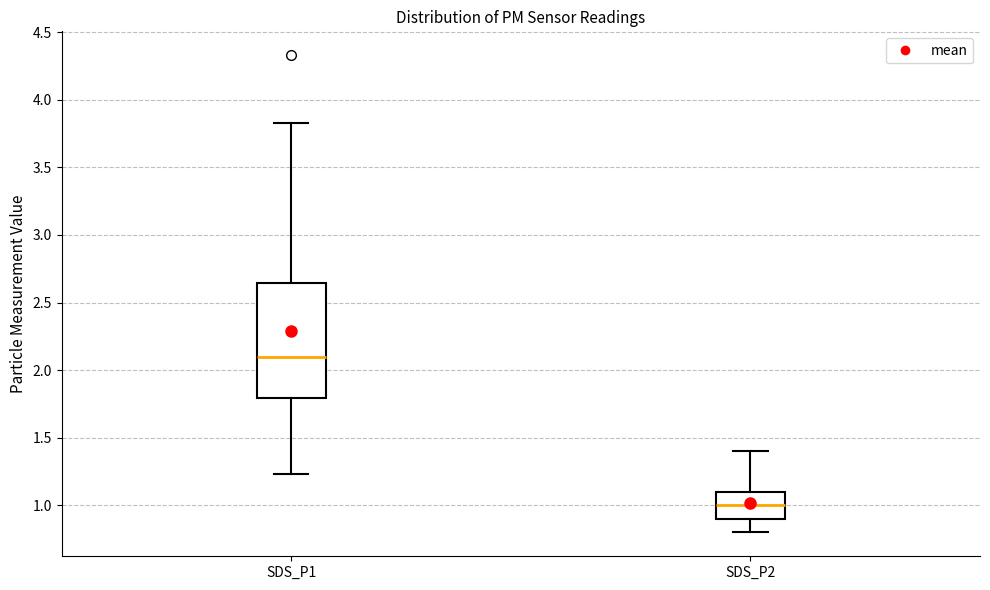

Where does the lower whisker of the box for SDS_P1 end on the y-axis? The values are not printed on the chart, so give them approximately, as read against the axis.

1.25